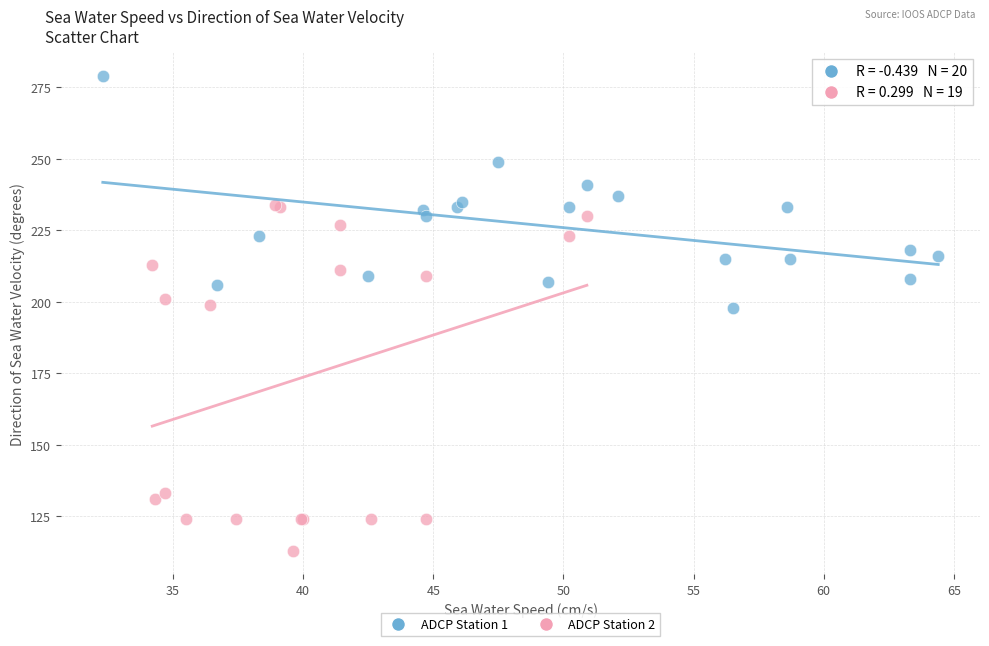

Which series contains the lowest Y value?

ADCP Station 2